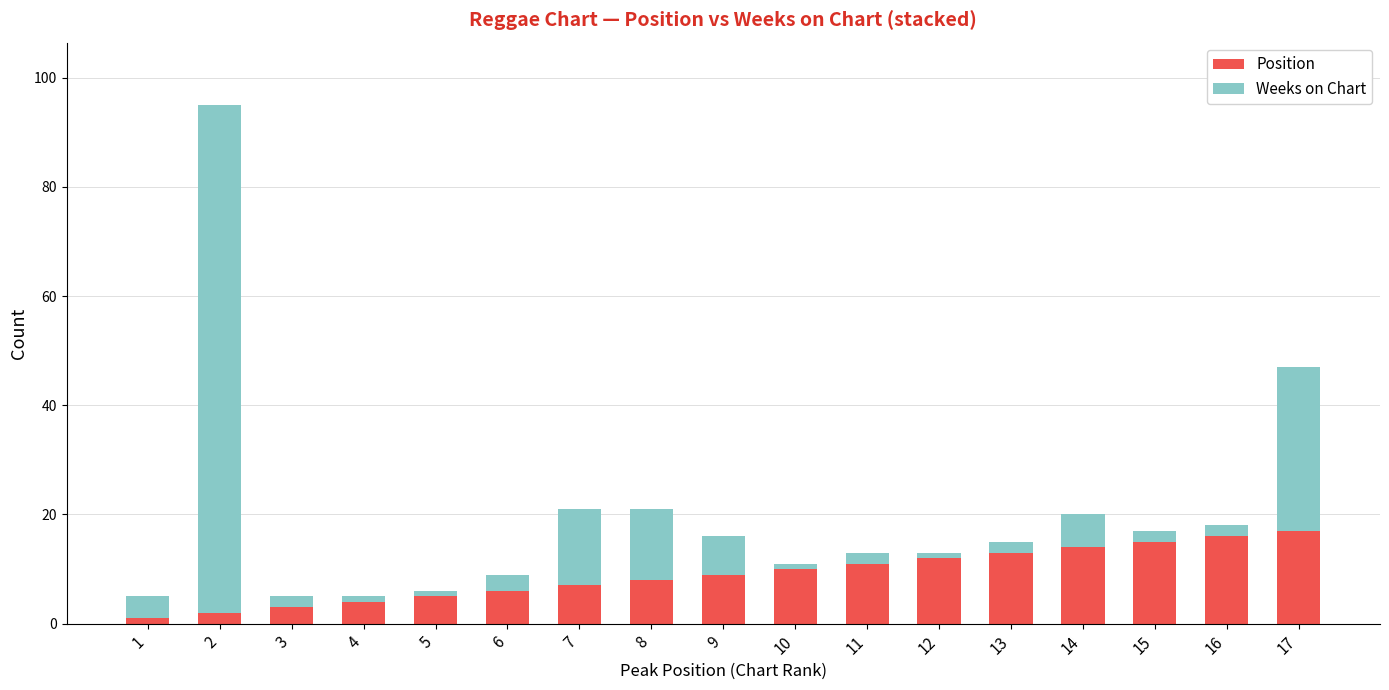

At which label does Position reach its peak?

17